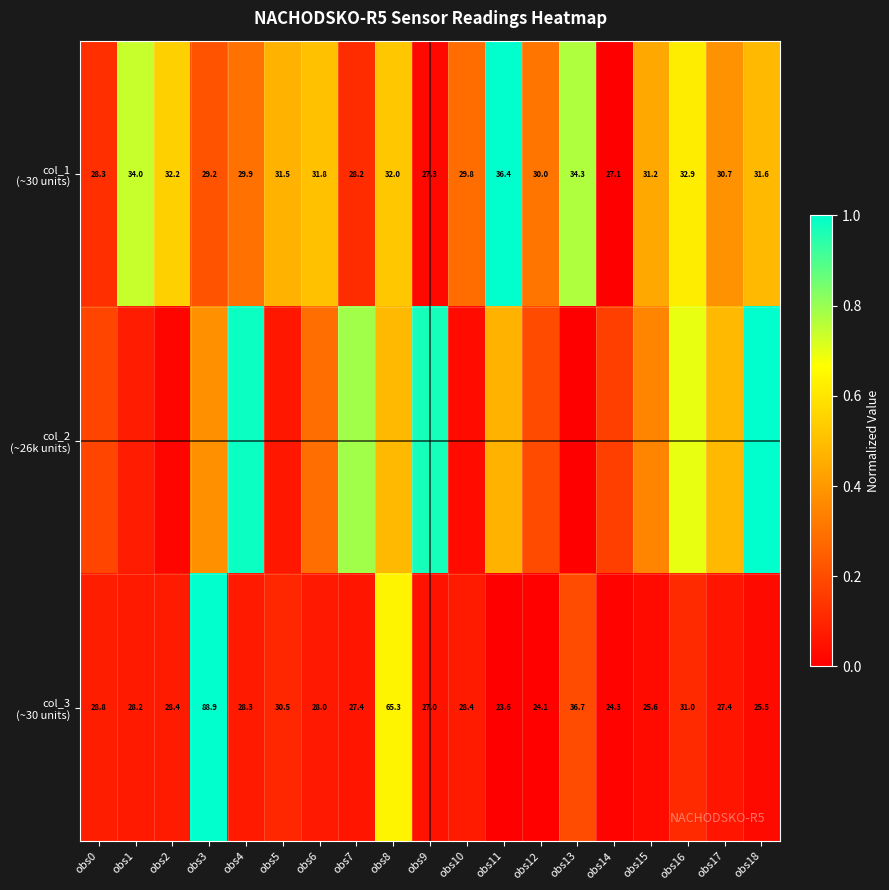

What is the difference between the col_1 (~30 units) values at obs11 and obs3?

0.8